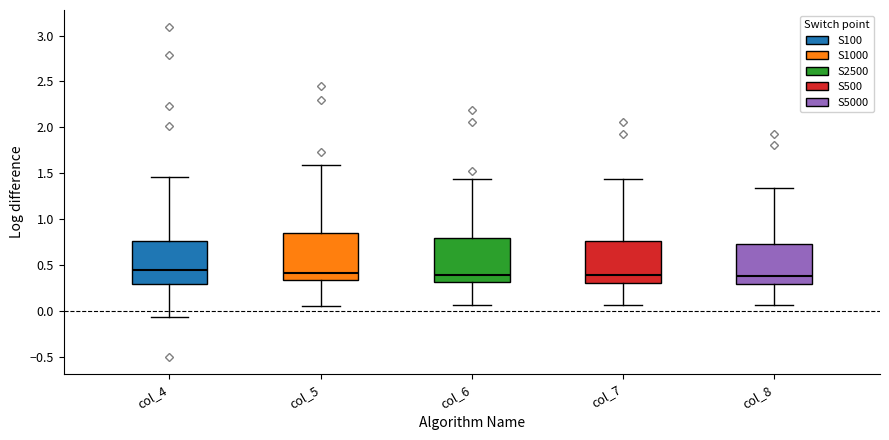

Reading left to right, transcribe this box plot: for each box, give where its median line is, the range the box spans, and where its two whiskers end, as read against the y-axis. The values are not printed on the chart, so give them approximately, as read against the axis.

col_4: median 0.45, box 0.30 to 0.75, whiskers -0.05 to 1.45
col_5: median 0.40, box 0.35 to 0.85, whiskers 0.05 to 1.60
col_6: median 0.40, box 0.30 to 0.80, whiskers 0.05 to 1.45
col_7: median 0.40, box 0.30 to 0.75, whiskers 0.05 to 1.45
col_8: median 0.40, box 0.30 to 0.75, whiskers 0.05 to 1.35